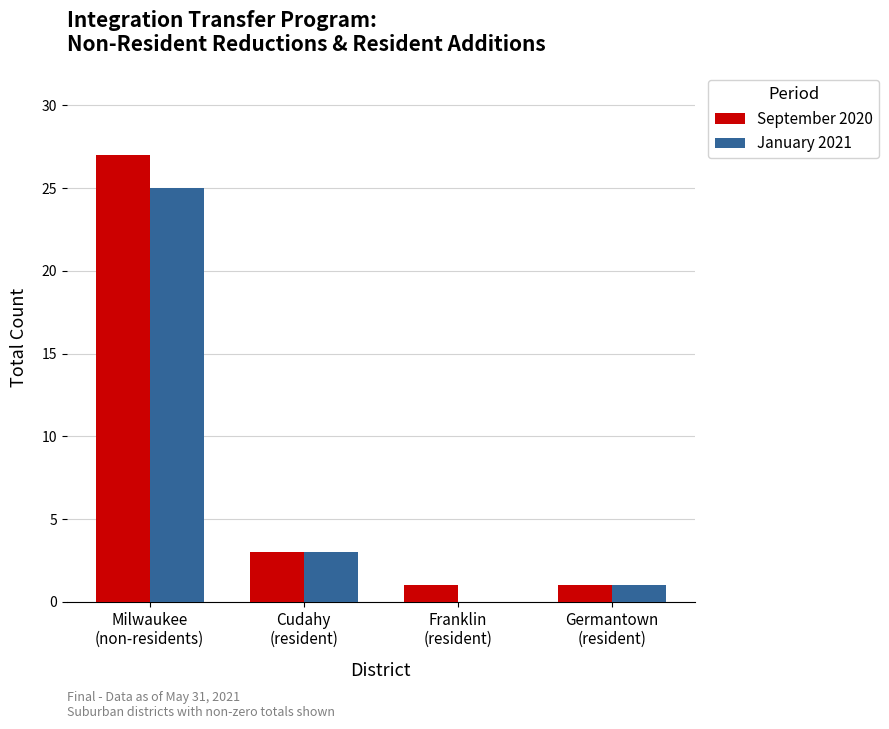

What is the maximum value shown in the chart?

27